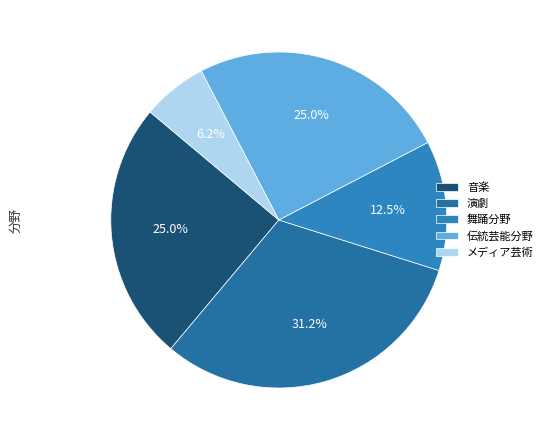

Is there a majority slice in this chart?

No